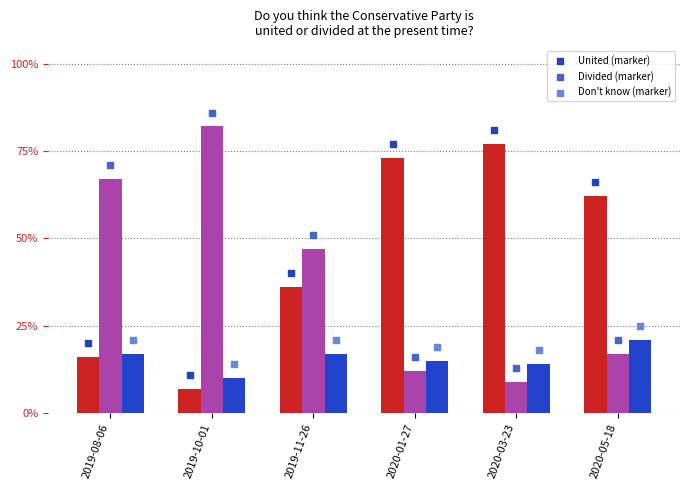

Which series has the largest total across all categories?

United (marker)